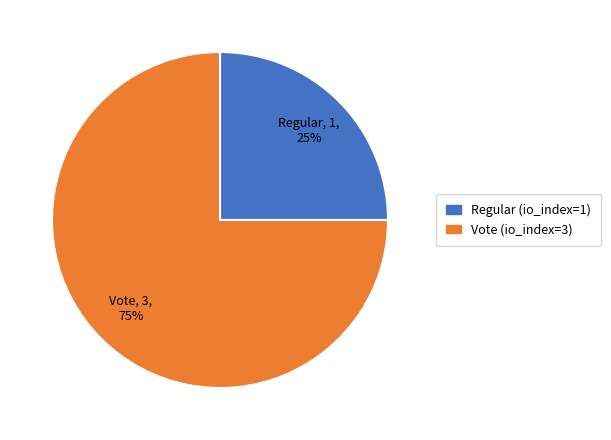

Between Regular (io_index=1) and Vote (io_index=3), which is larger?

Vote (io_index=3)